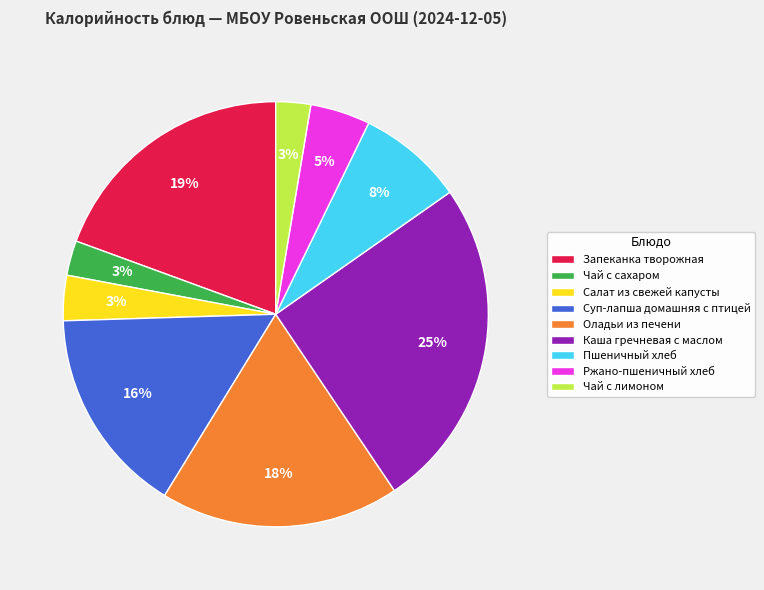

To the nearest percent, what is the combined percentage of Каша гречневая с маслом and Пшеничный хлеб?

33%